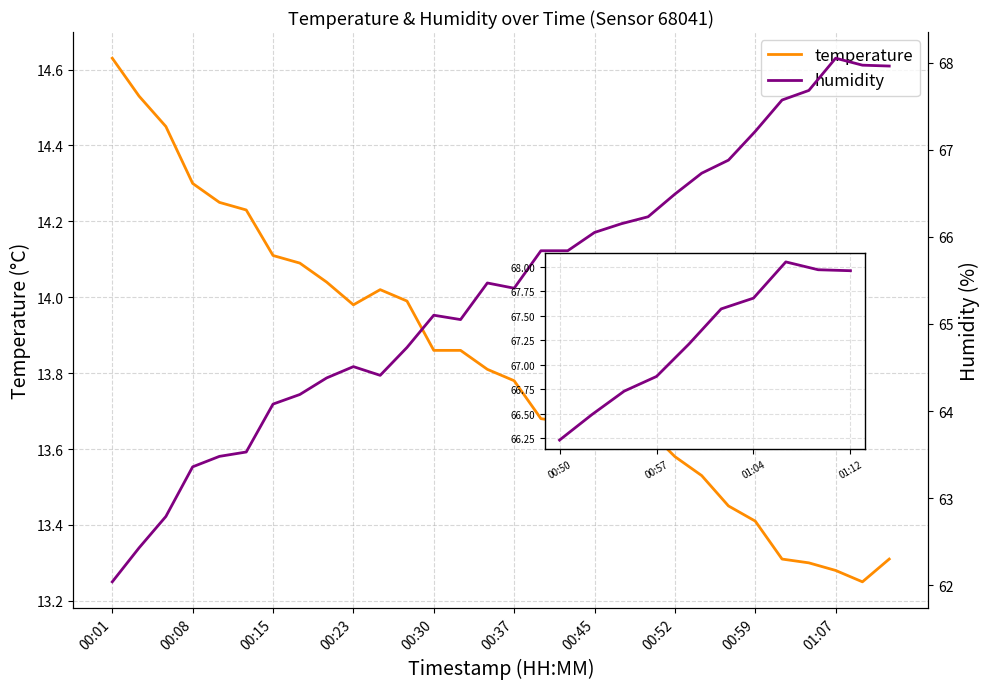

Where is the first local minimum for temperature?

00:23